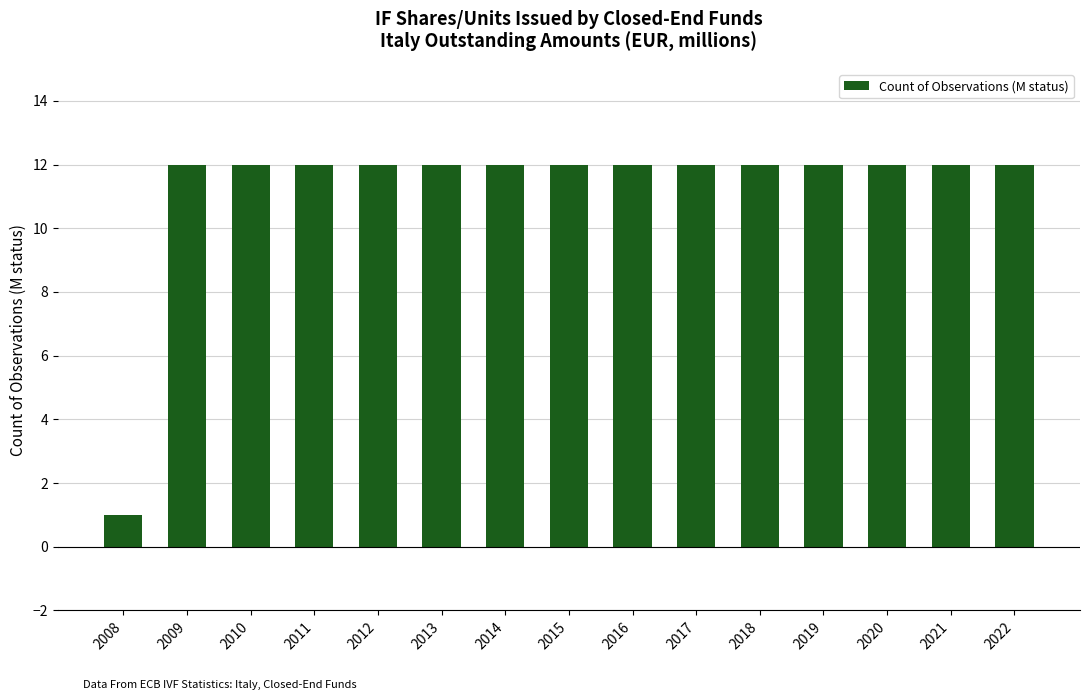

Reading right to left, what are all the values shown in this chart?

12	12	12	12	12	12	12	12	12	12	12	12	12	12	1